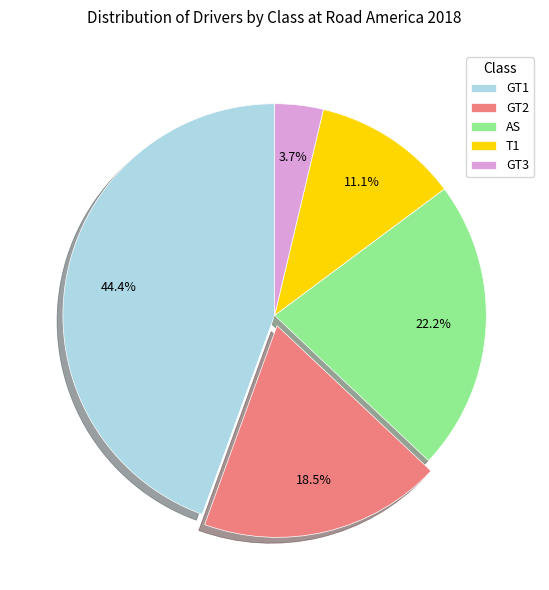

Rank the categories by value from lowest to highest.

GT3, T1, GT2, AS, GT1